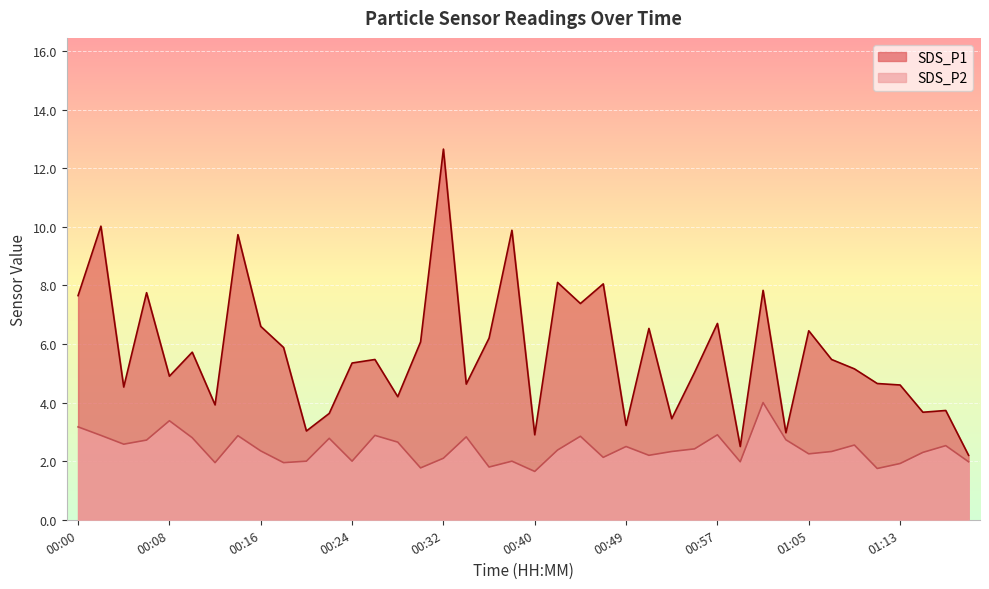

At which label does SDS_P1 first exceed 5?

00:00